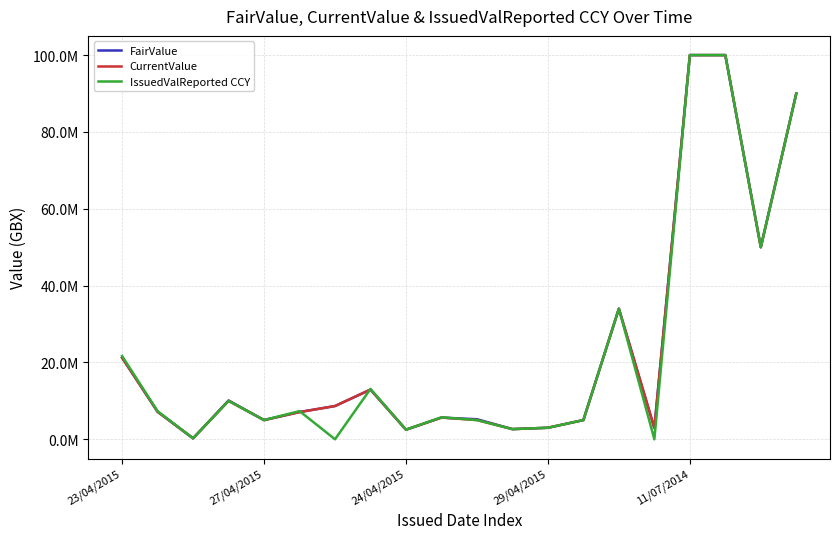

What are all the series names shown in the legend?

FairValue, CurrentValue, IssuedValReported CCY